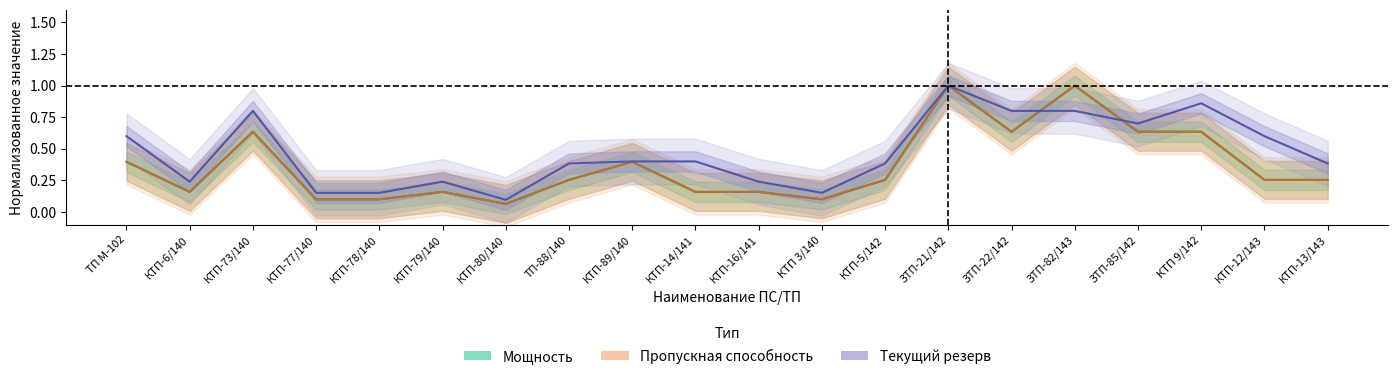

What is the value of the текущий резерв point at the 16th from the left?

0.8